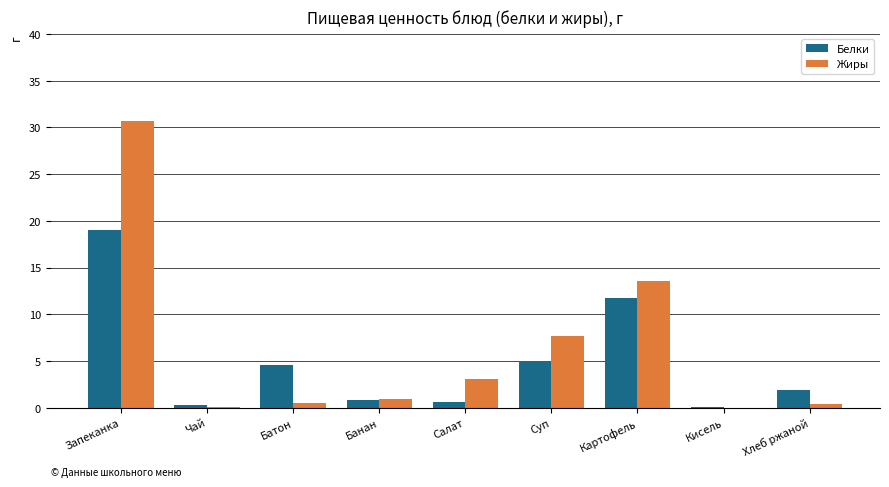

True or false: Жиры has a value of 3.1 at Салат.

True